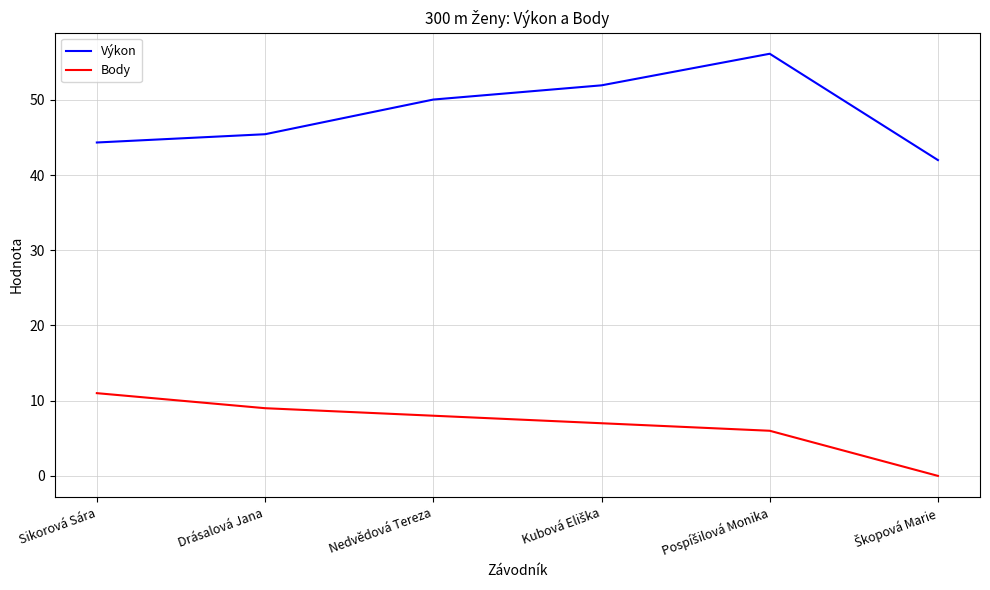

What is the spread (max minus min) of values at Nedvědová Tereza?

42.0